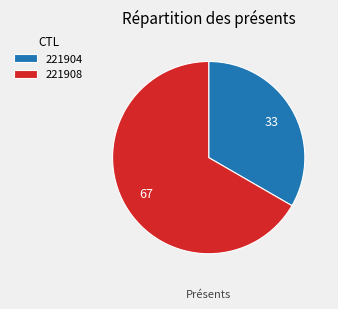

Is it true that 221904 is 33% of the pie?

True